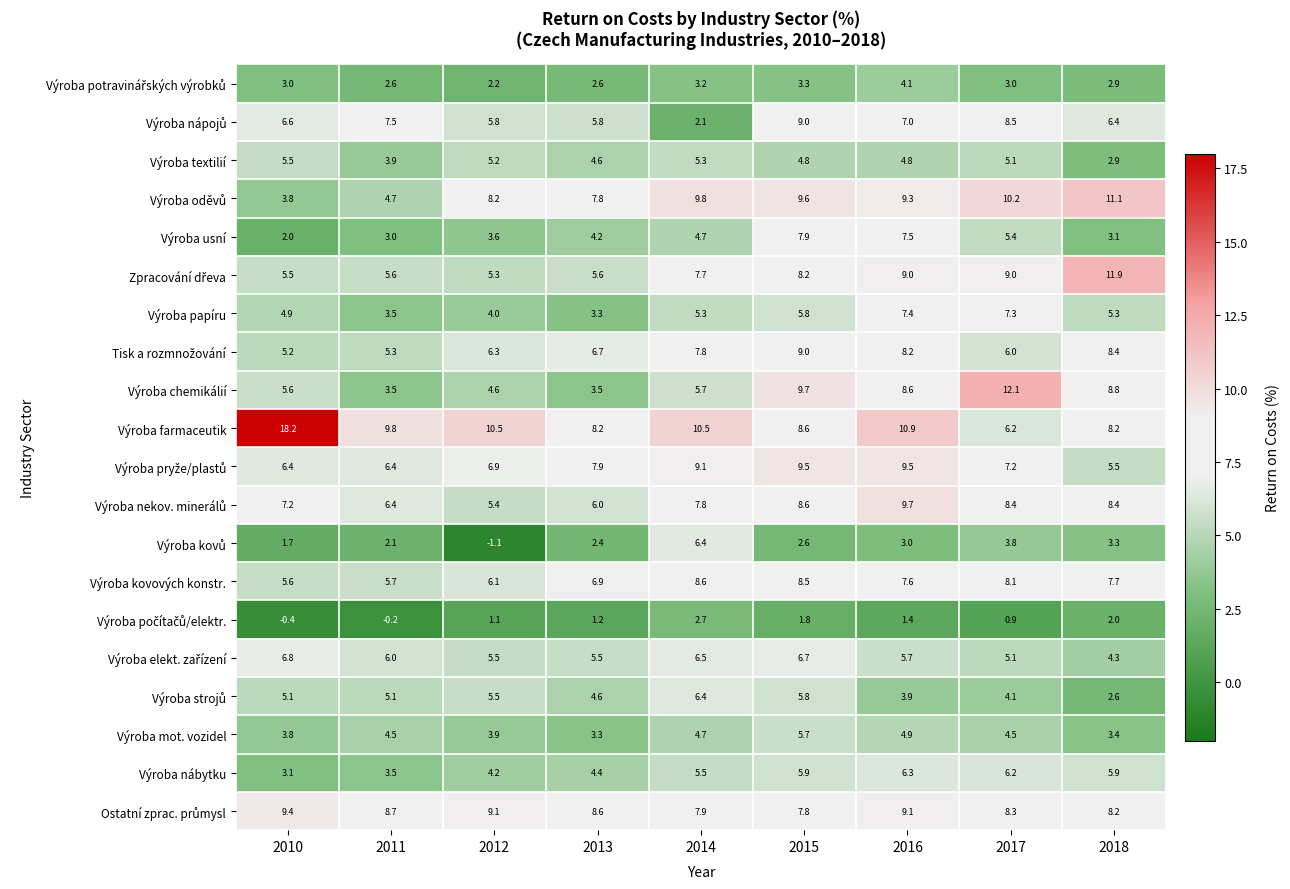

Is it true that Výroba kovových konstr. equals 8.0 at 2010?

False